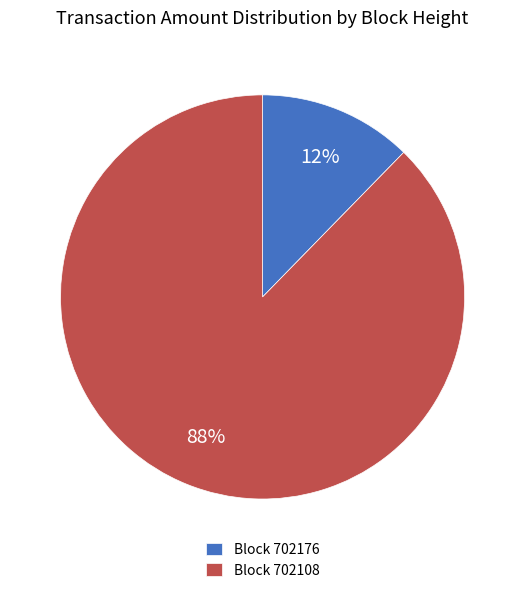

Which has a higher value, Block 702176 or Block 702108?

Block 702108